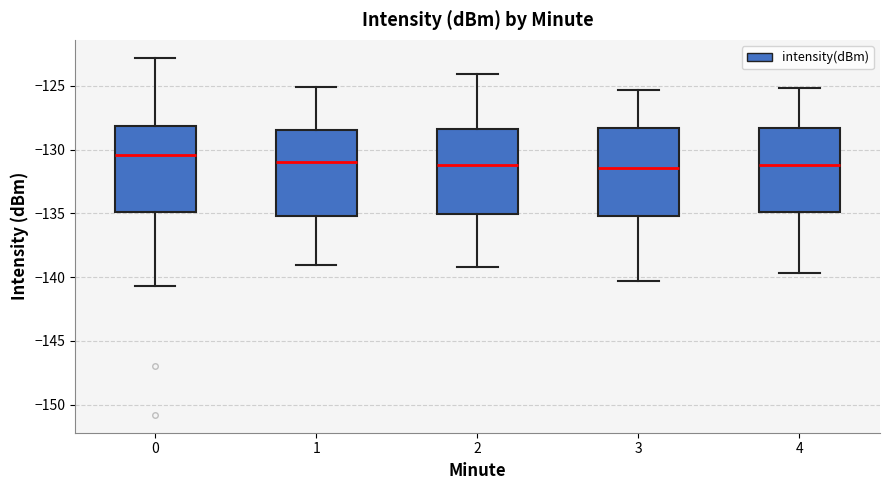

Where is the lower edge of the box at x = 2 on the y-axis? The values are not printed on the chart, so give them approximately, as read against the axis.

-135.0